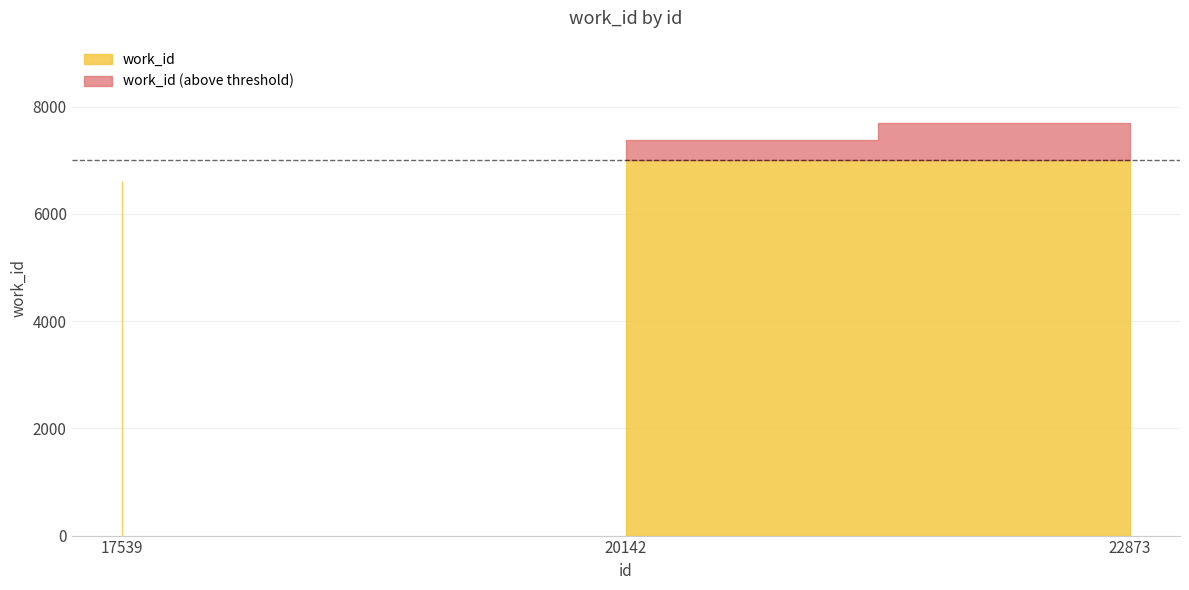

The value at 22873 is 7694. True or false?

True